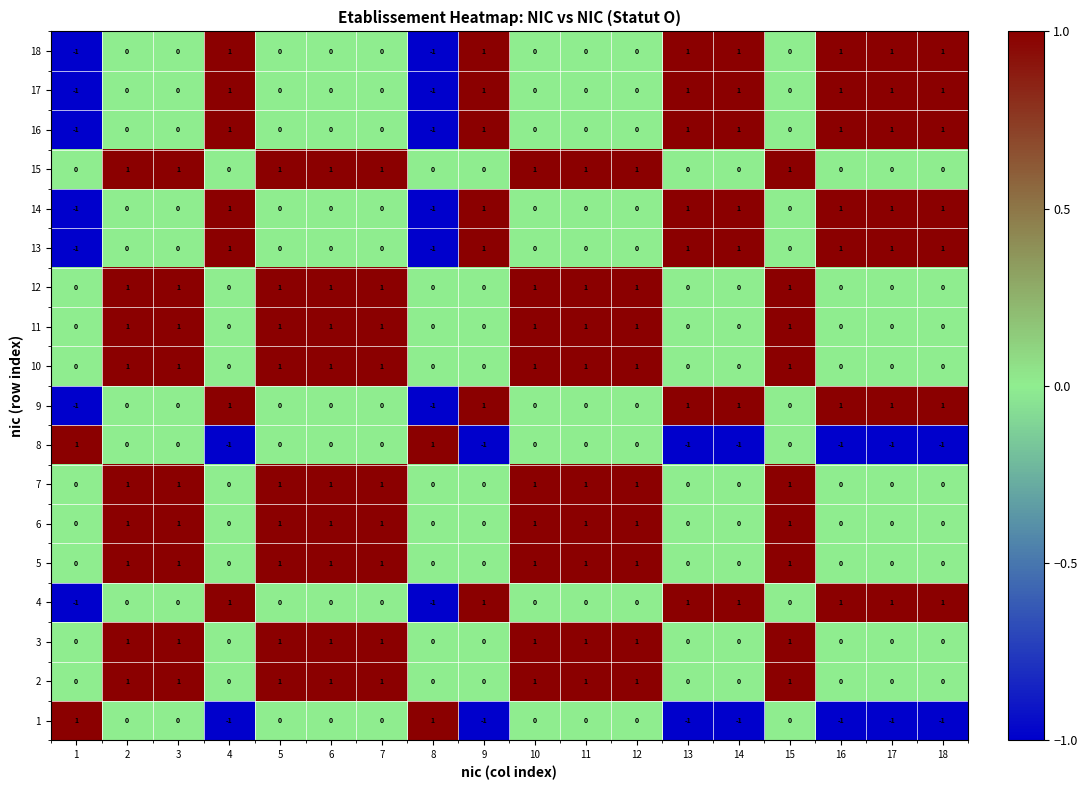

True or false: 8 has a value of 1 at 2.

False